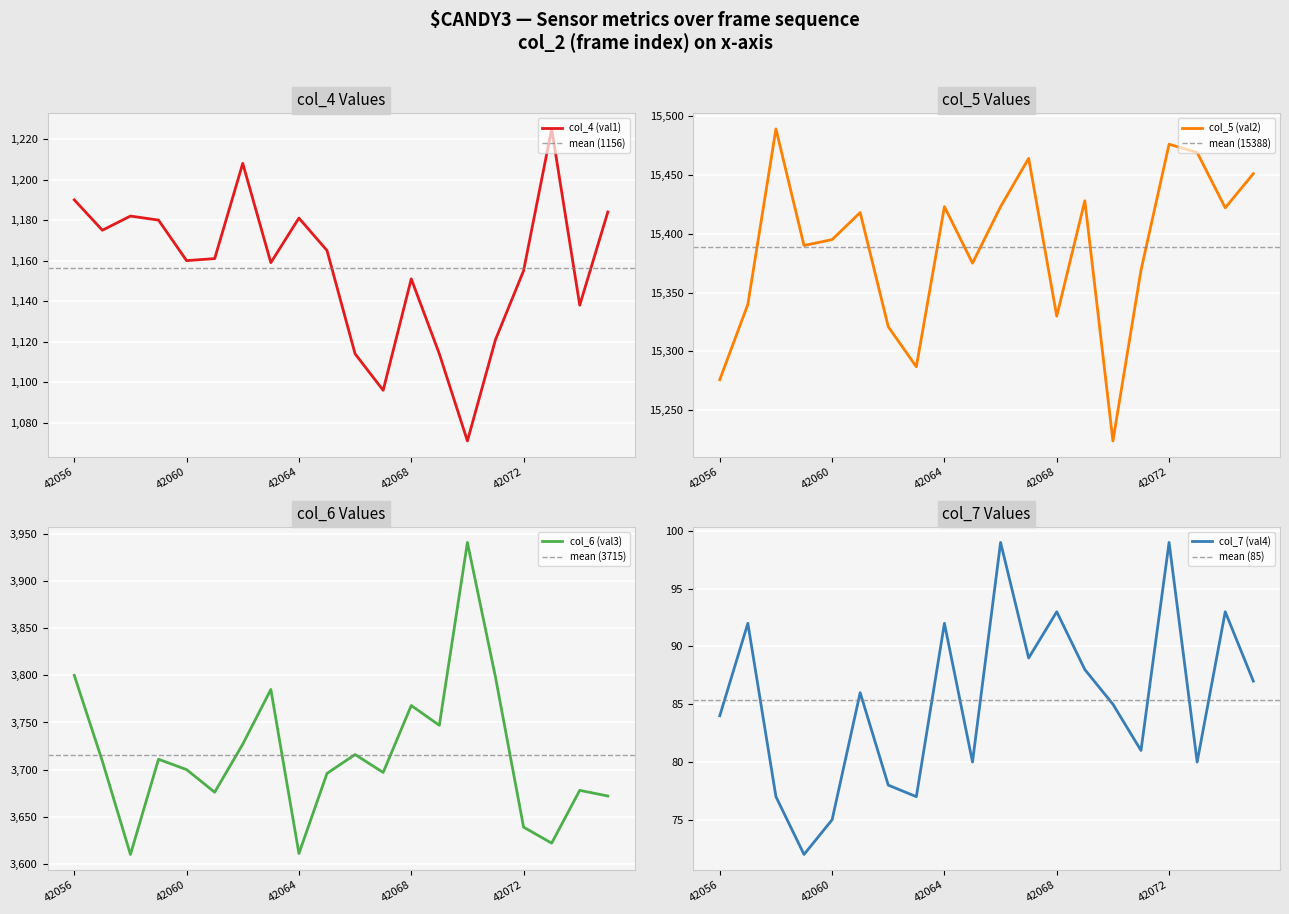

True or false: col_7 (val4) and col_5 (val2) cross at least once.

False